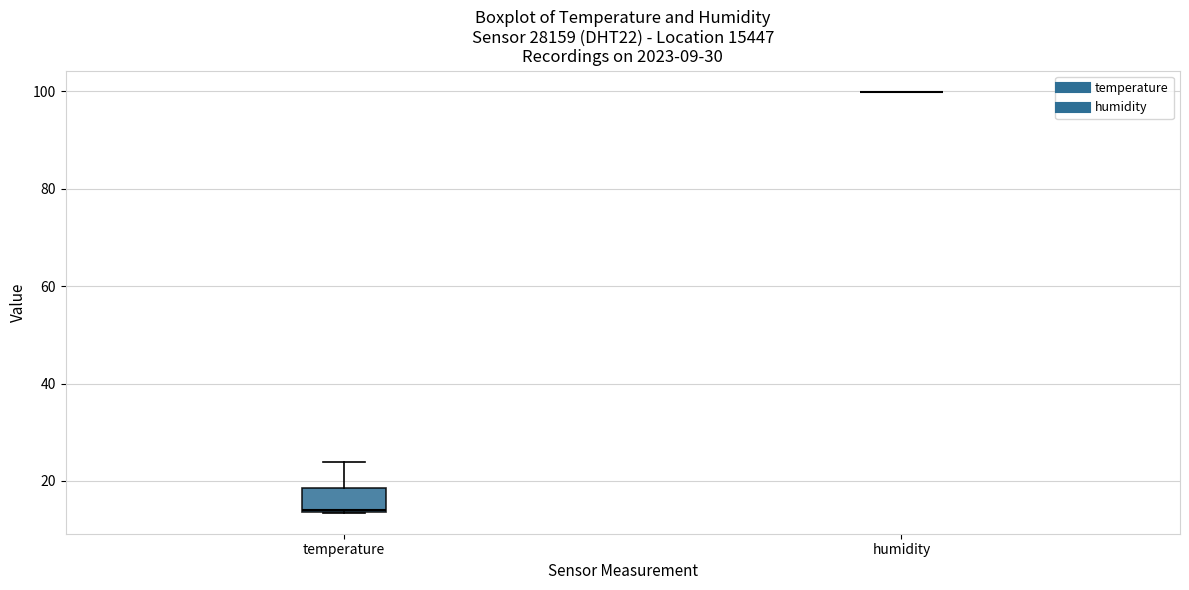

Which box is the tallest, from its lower edge to its upper edge?

temperature